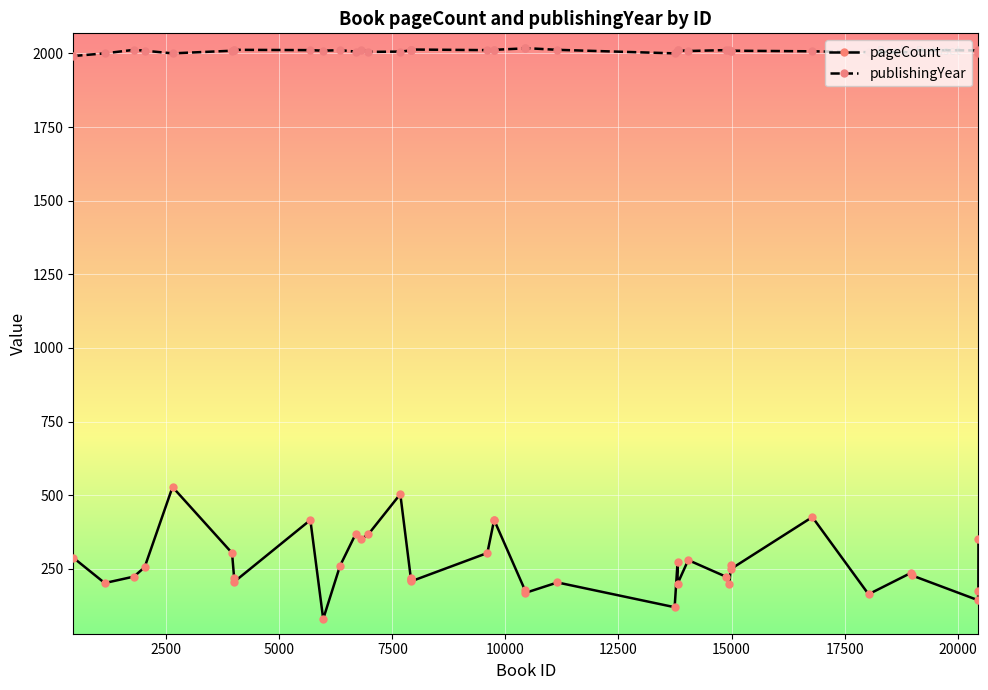

Is this an area chart (filled region under the line)?

No